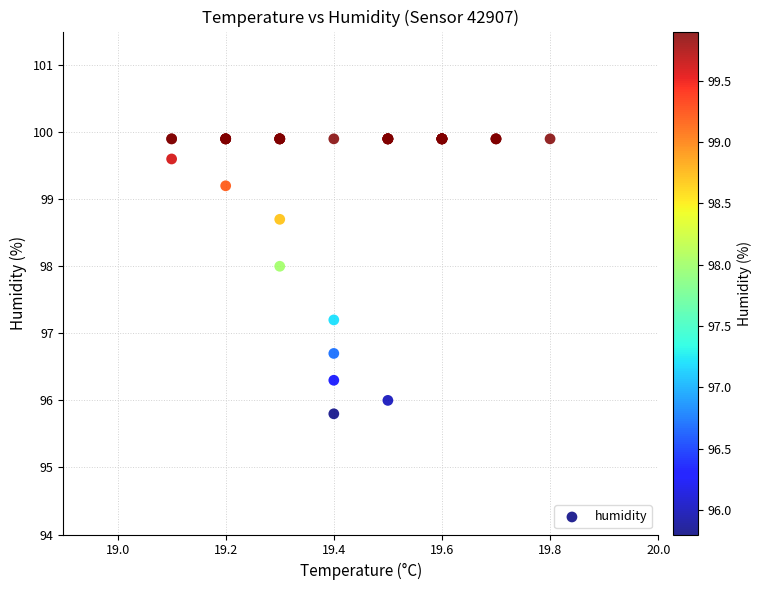

What Y value in the scatter plot is closest to 97?

97.2